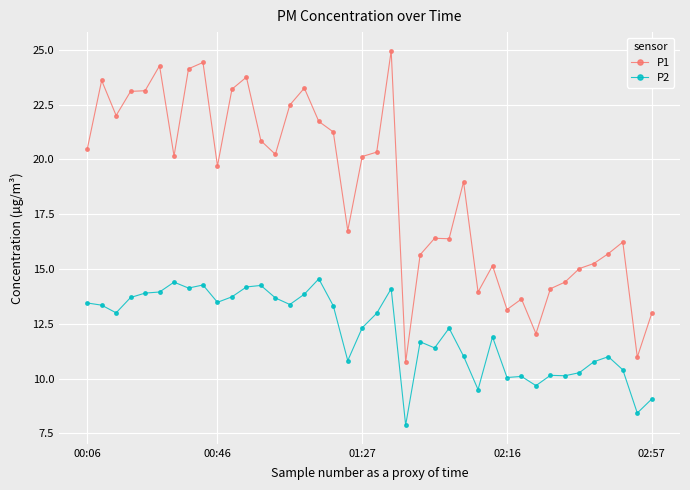

Which series has the widest spread of values?

P1